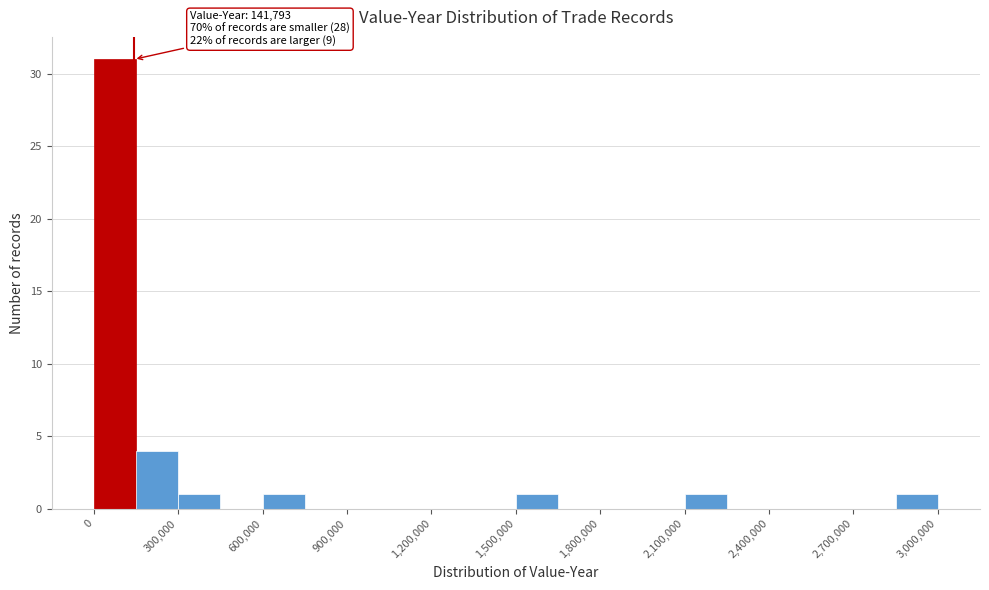

Read against the x-axis, roughly where is the centre of the tallest bar?

100000